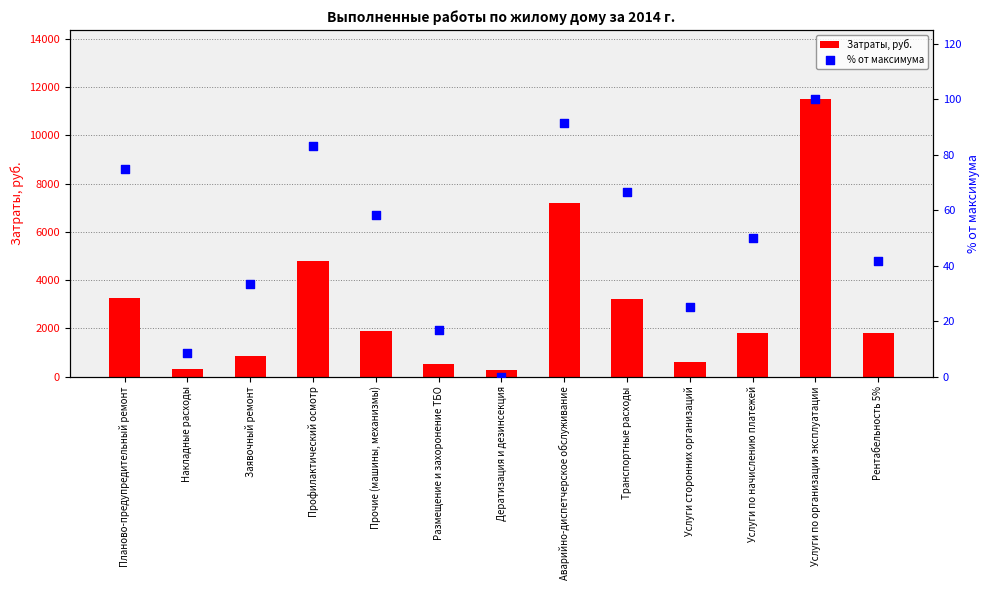

Is the value of % от максимума at Дератизация и дезинсекция greater than the value of Затраты, руб. at Услуги сторонних организаций?

No